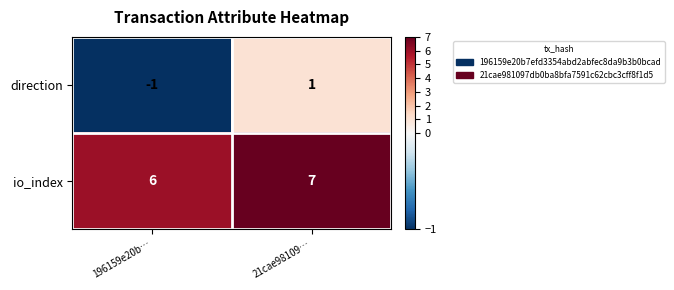

Reading left to right, extract all data points from this chart.

direction: 196159e20b…=-1	21cae98109…=1
io_index: 196159e20b…=6	21cae98109…=7